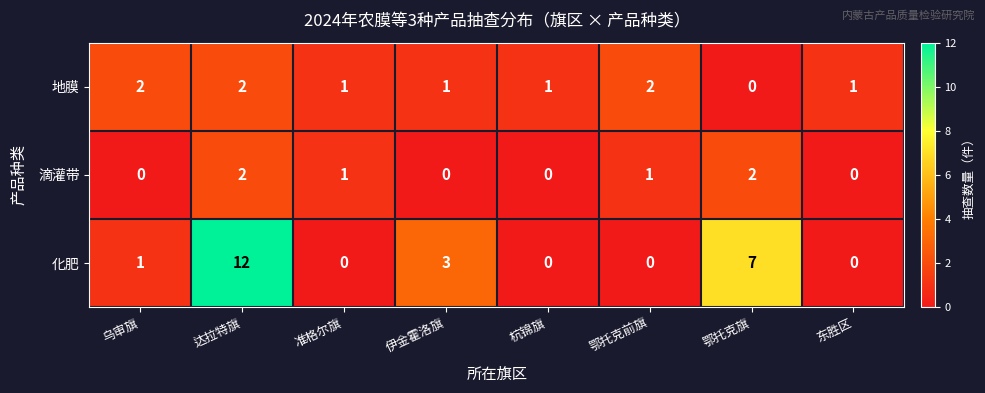

The 地膜 series shows 1 at 准格尔旗. True or false?

True